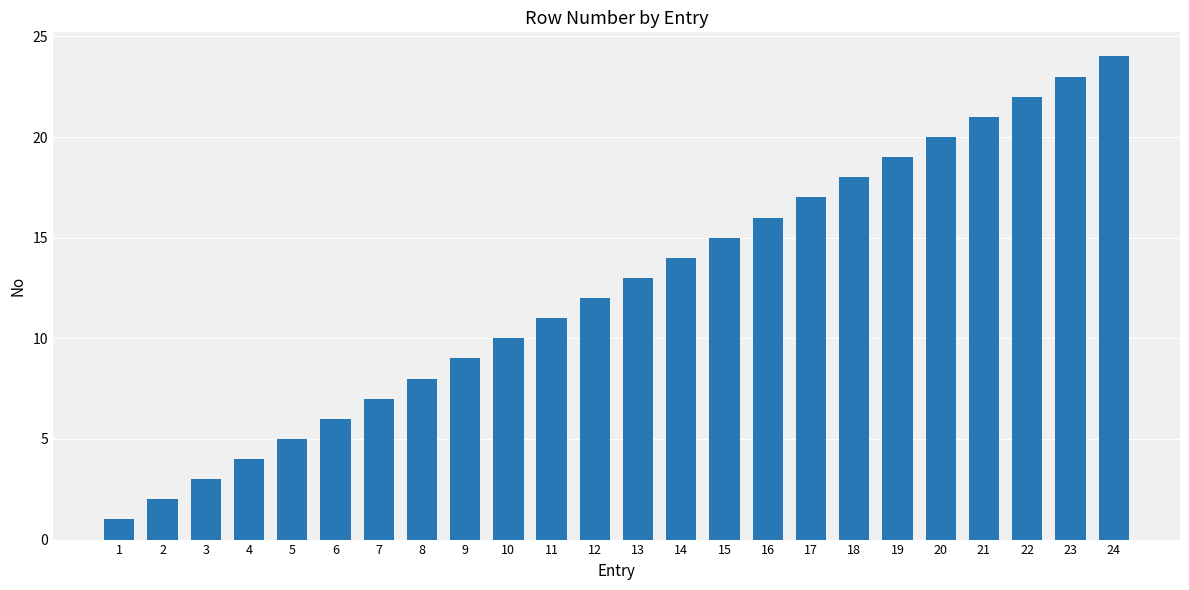

How many values are below 13?

12